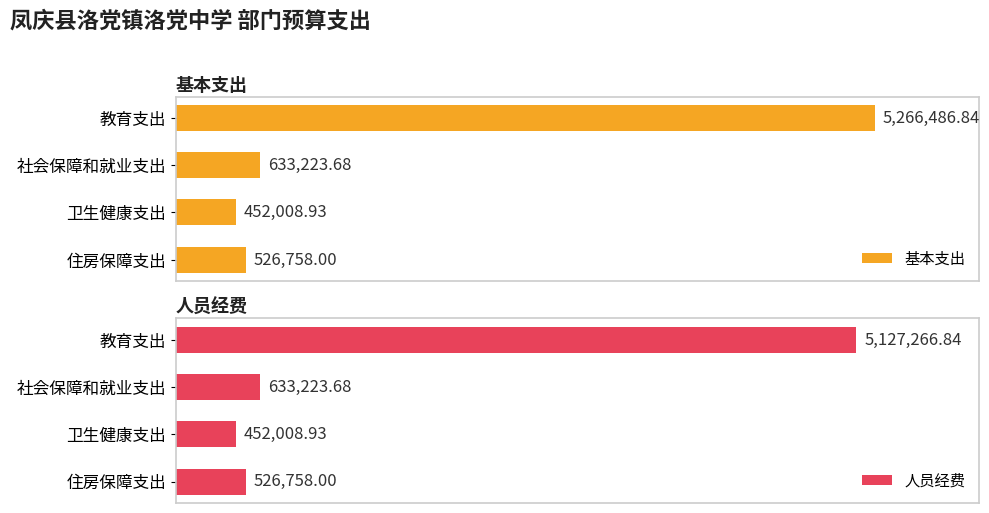

Reading left to right, what are all the values shown in this chart?

基本支出: 0=5266486.8	1=633223.7	2=452008.9	3=526758.0
人员经费: 0=5127266.8	1=633223.7	2=452008.9	3=526758.0